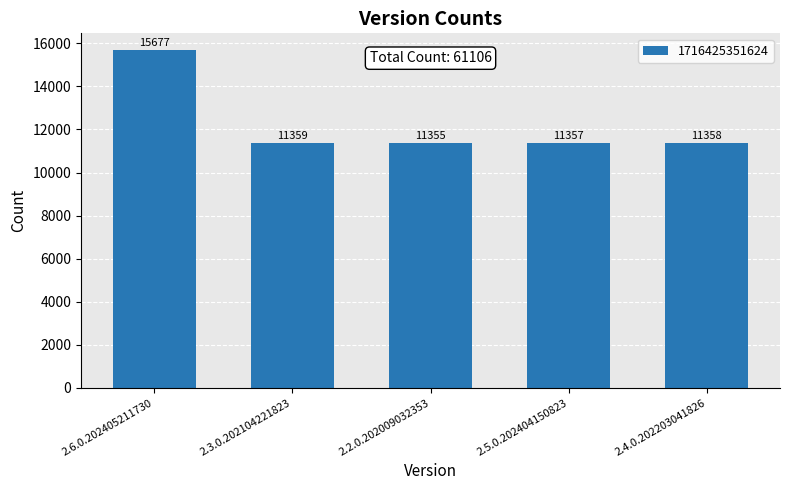

The chart shows a value of 11358 at 2.4.0.202203041826. True or false?

True